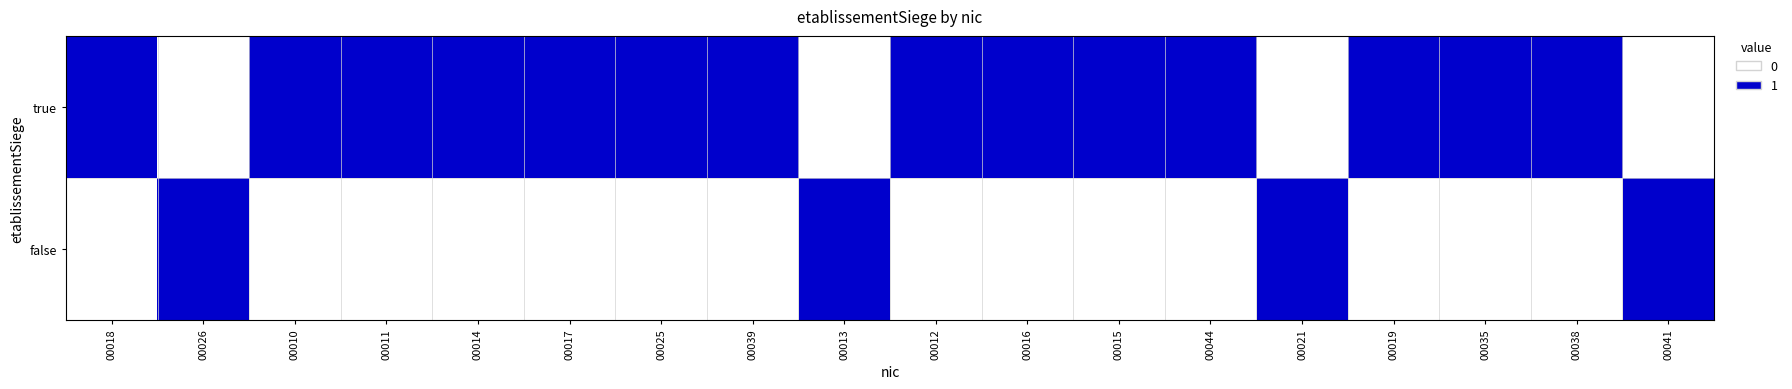

What is the spread (max minus min) of values at 00039?

1